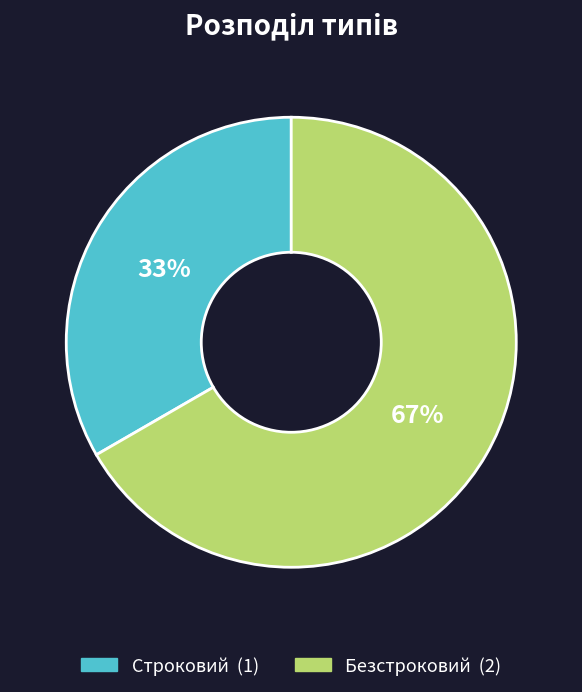

Which has a higher value, Строковий or Безстроковий?

Безстроковий